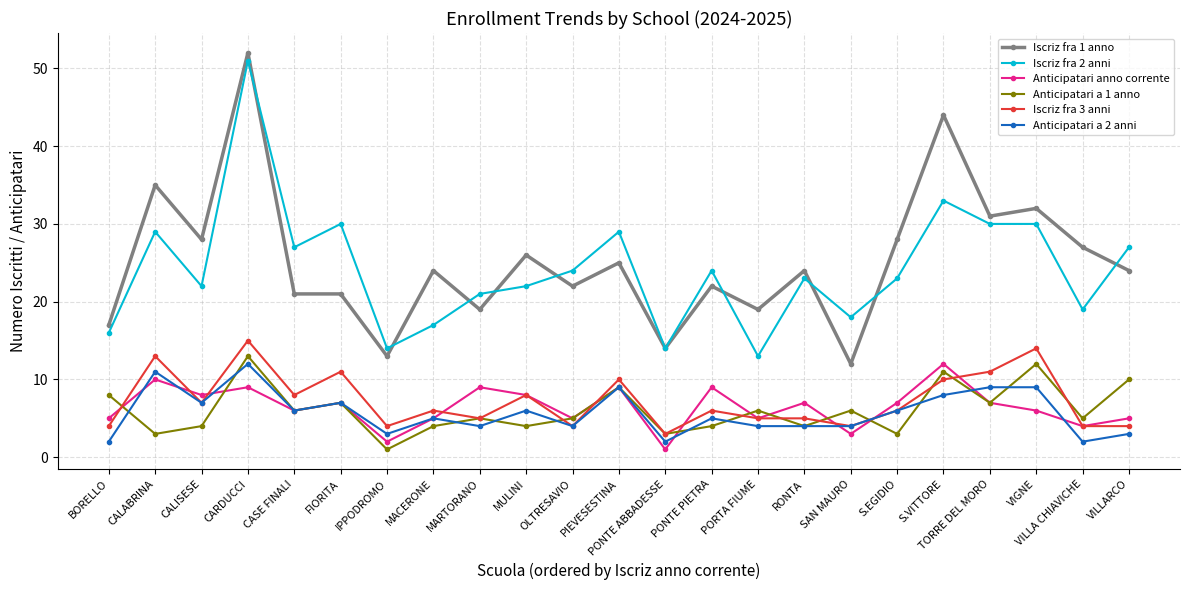

What is the difference between the maximum and minimum values in the Iscriz fra 2 anni series?

38